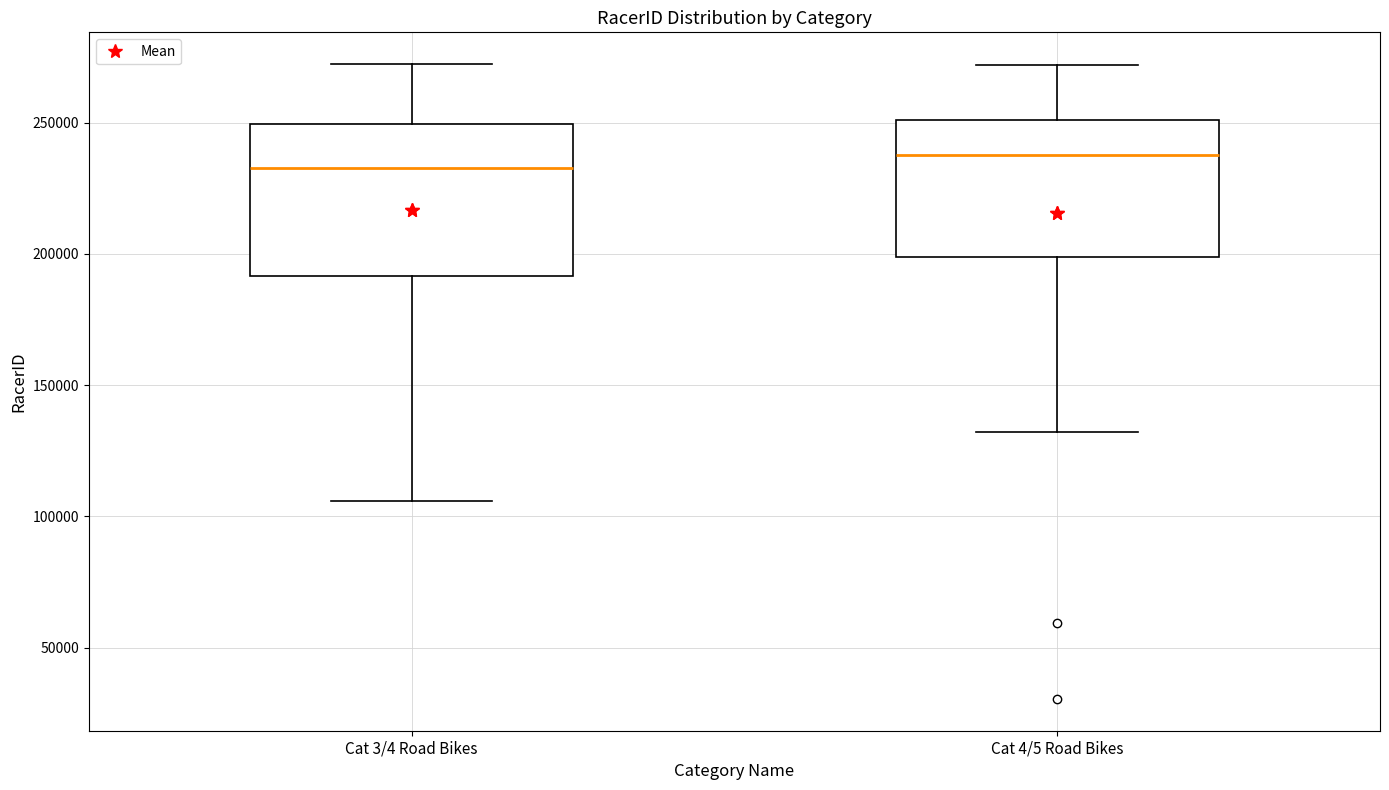

Reading left to right, transcribe this box plot: for each box, give where its median line is, the range the box spans, and where its two whiskers end, as read against the y-axis. The values are not printed on the chart, so give them approximately, as read against the axis.

Cat 3/4 Road Bikes: median 235000, box 190000 to 250000, whiskers 105000 to 270000
Cat 4/5 Road Bikes: median 240000, box 200000 to 250000, whiskers 130000 to 270000